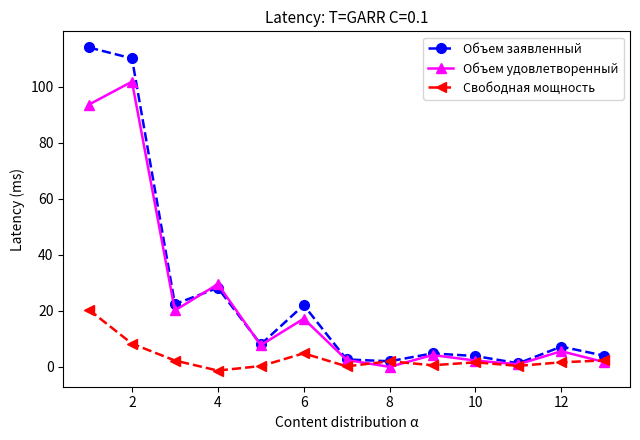

What is the maximum value for Свободная мощность?

20.4